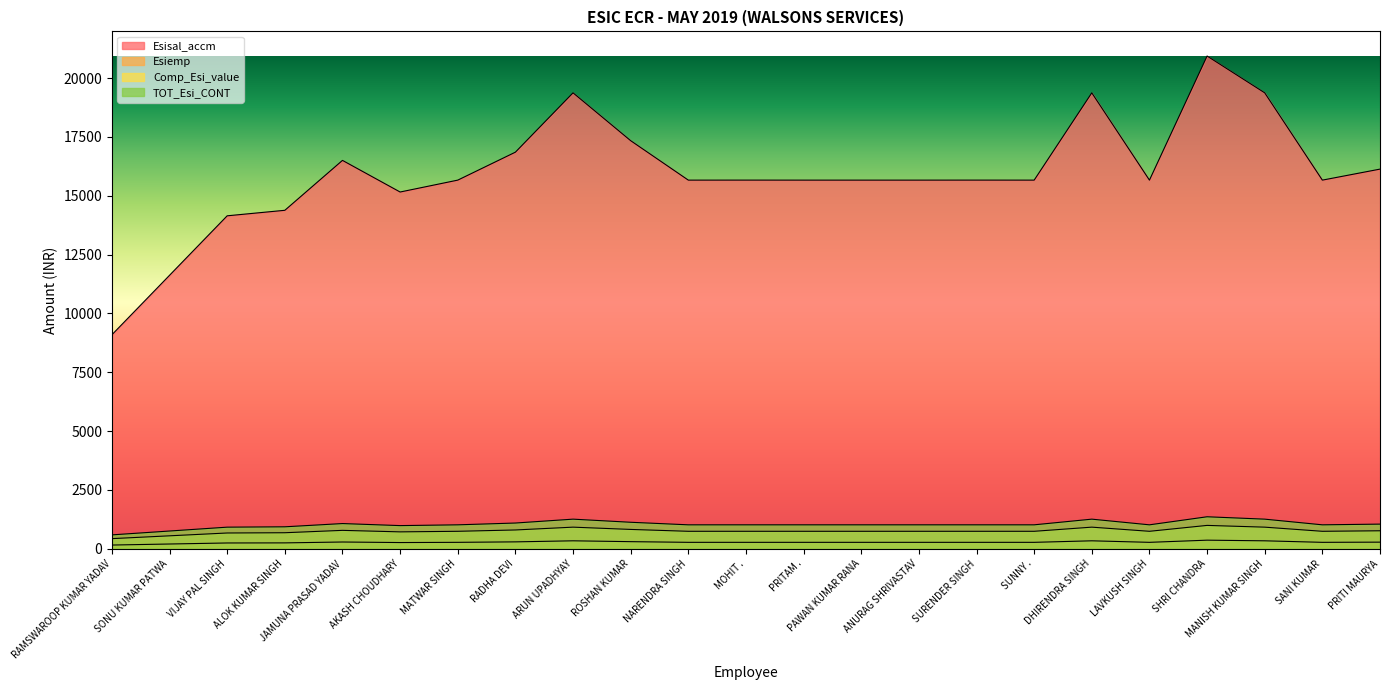

Count the number of categories in the chart.

23